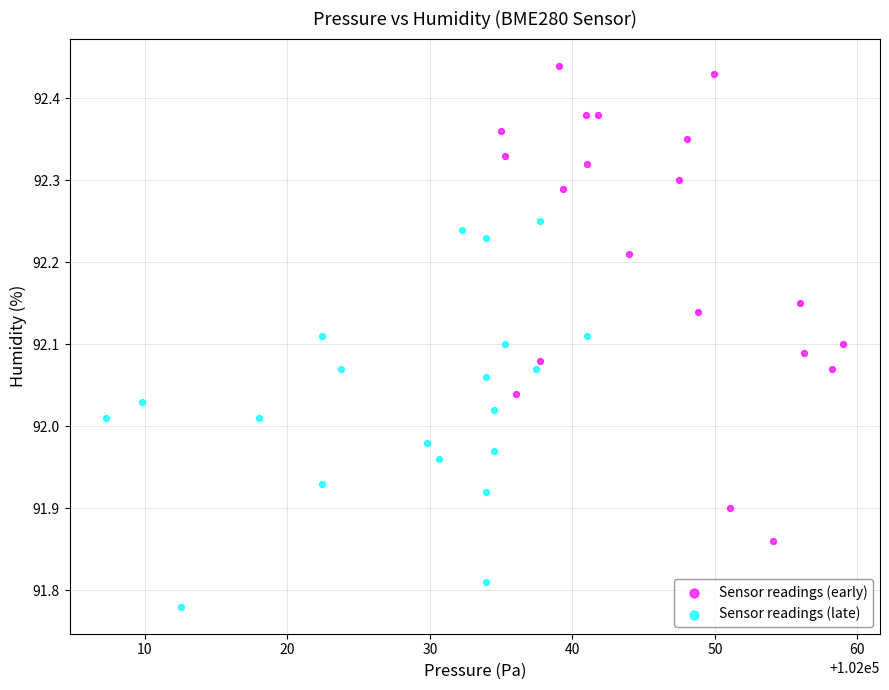

Which series contains the lowest Y value?

Sensor readings (late)